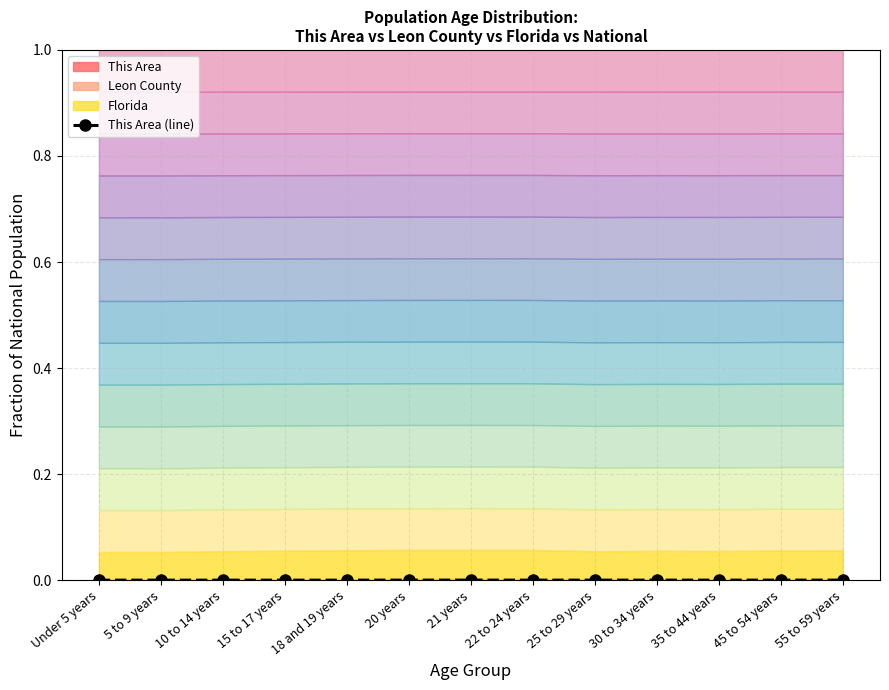

Does the chart display data point markers on the line(s)?

Yes